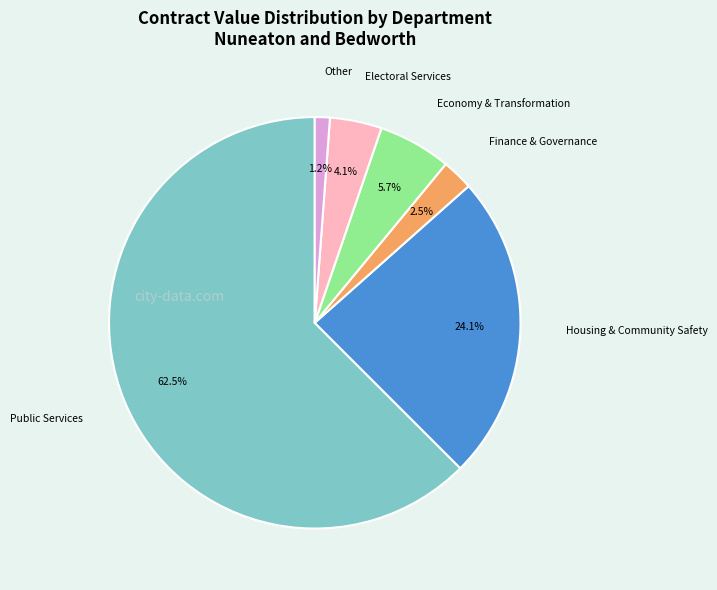

Is there any slice that represents more than half of the pie?

Yes